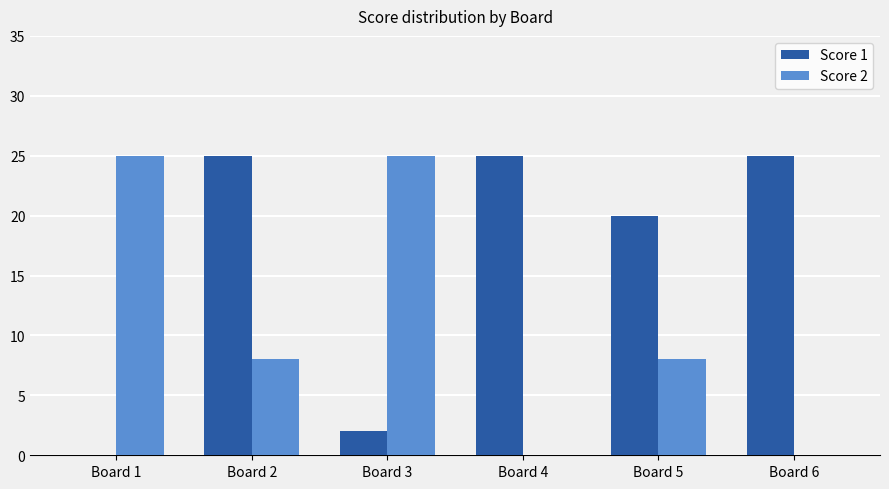

What is the total value across all series at Board 1?

25